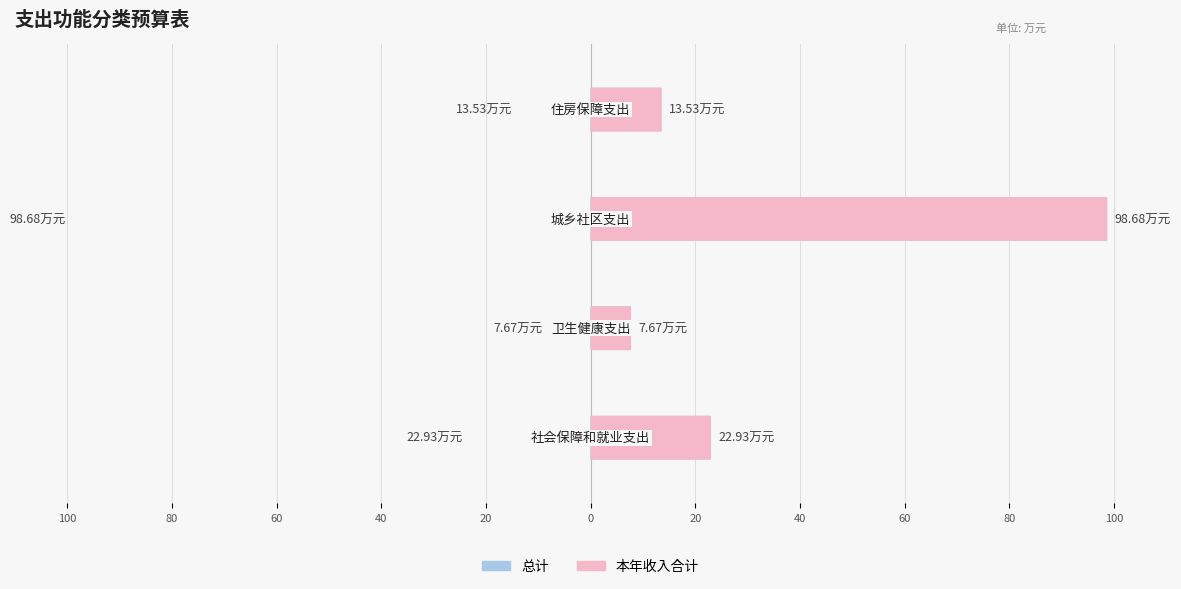

Which series has the largest total across all categories?

本年收入合计